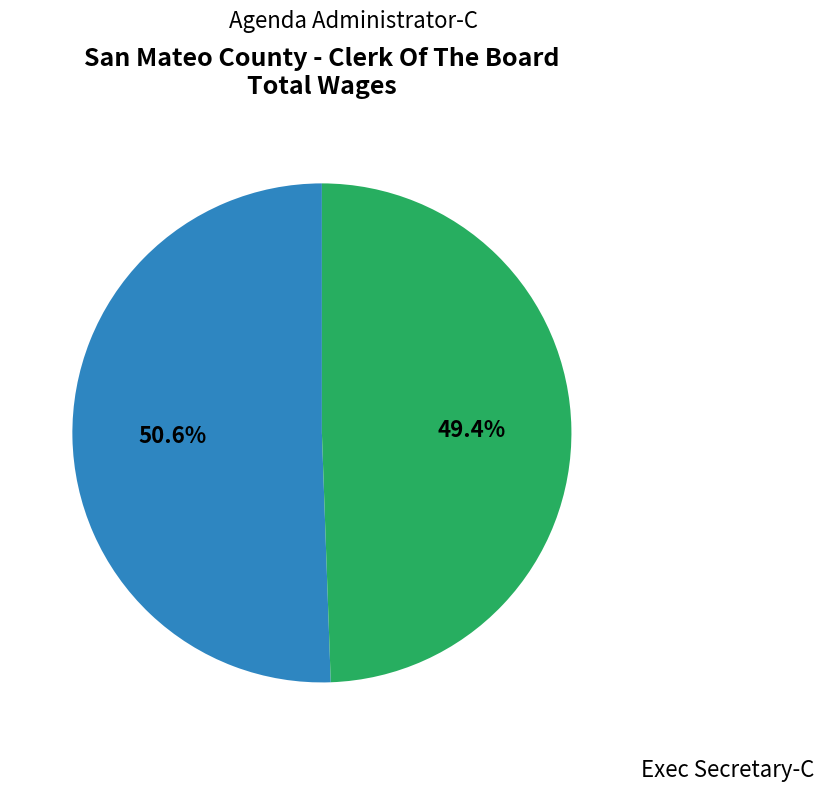

To the nearest percent, what is the average slice percentage?

50%